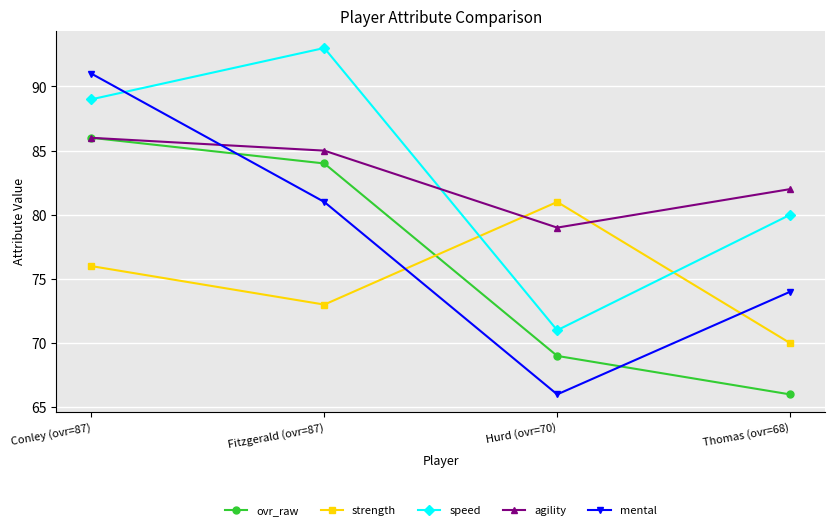

Reading right to left, extract all data points from this chart.

ovr_raw: 66	69	84	86
strength: 70	81	73	76
speed: 80	71	93	89
agility: 82	79	85	86
mental: 74	66	81	91